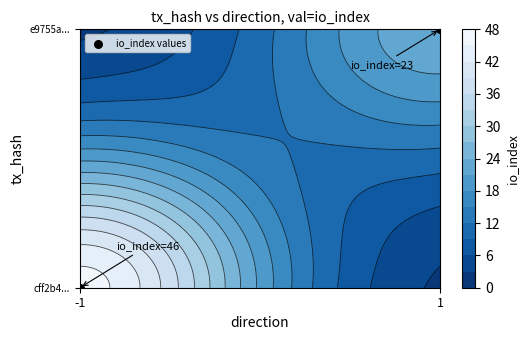

How many values are above zero?

1